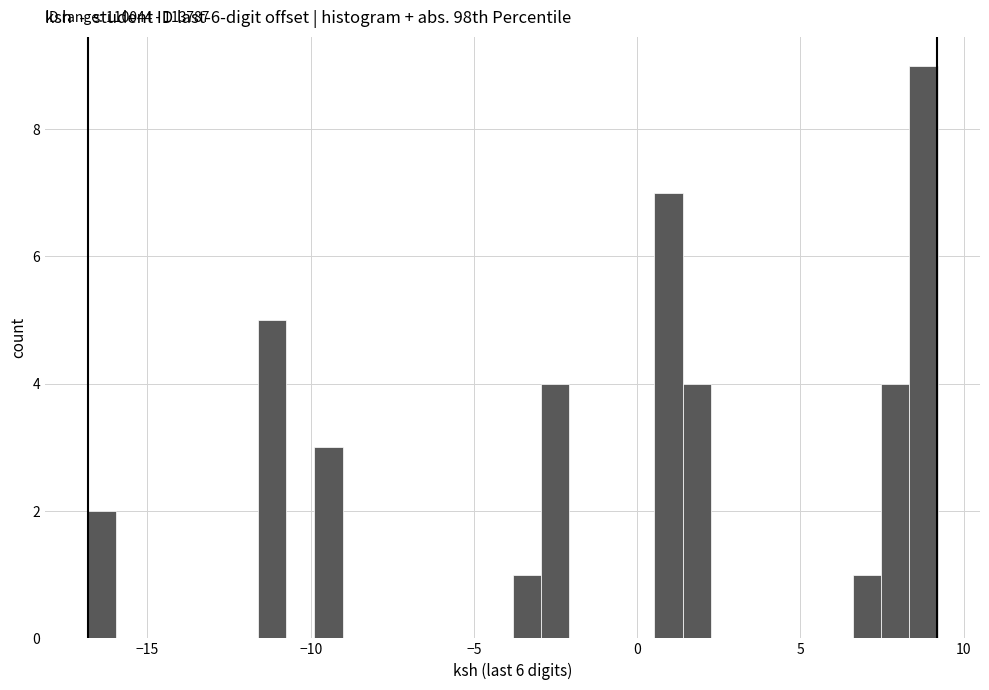

Around what value on the x-axis is the tallest bar? Give the approximate position of its centre, as read against the axis.

9.0